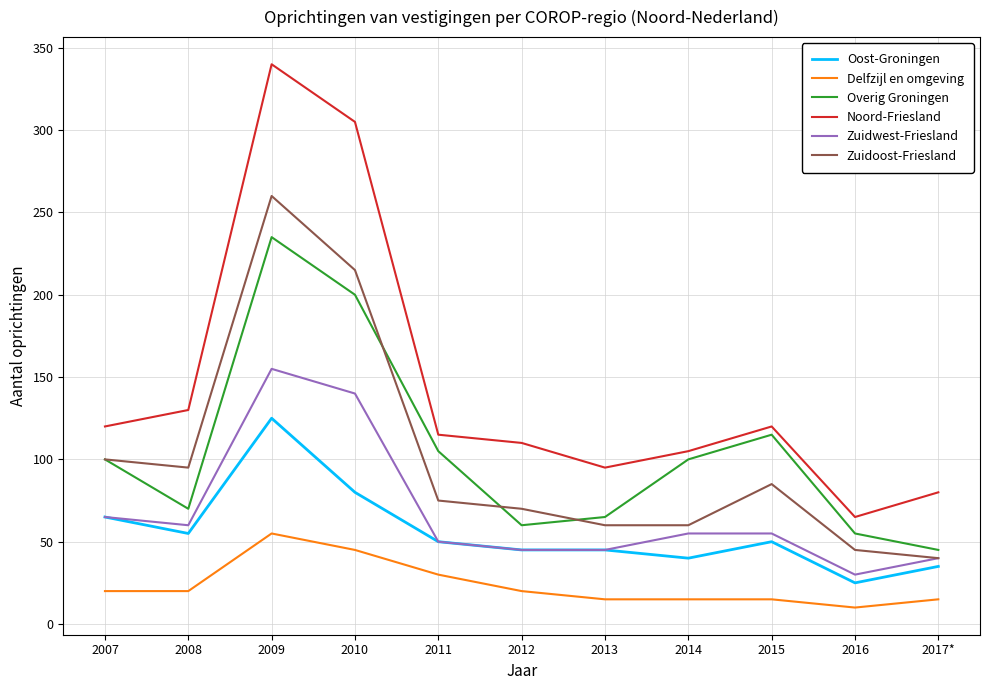

What are all the series names shown in the legend?

Oost-Groningen, Delfzijl en omgeving, Overig Groningen, Noord-Friesland, Zuidwest-Friesland, Zuidoost-Friesland